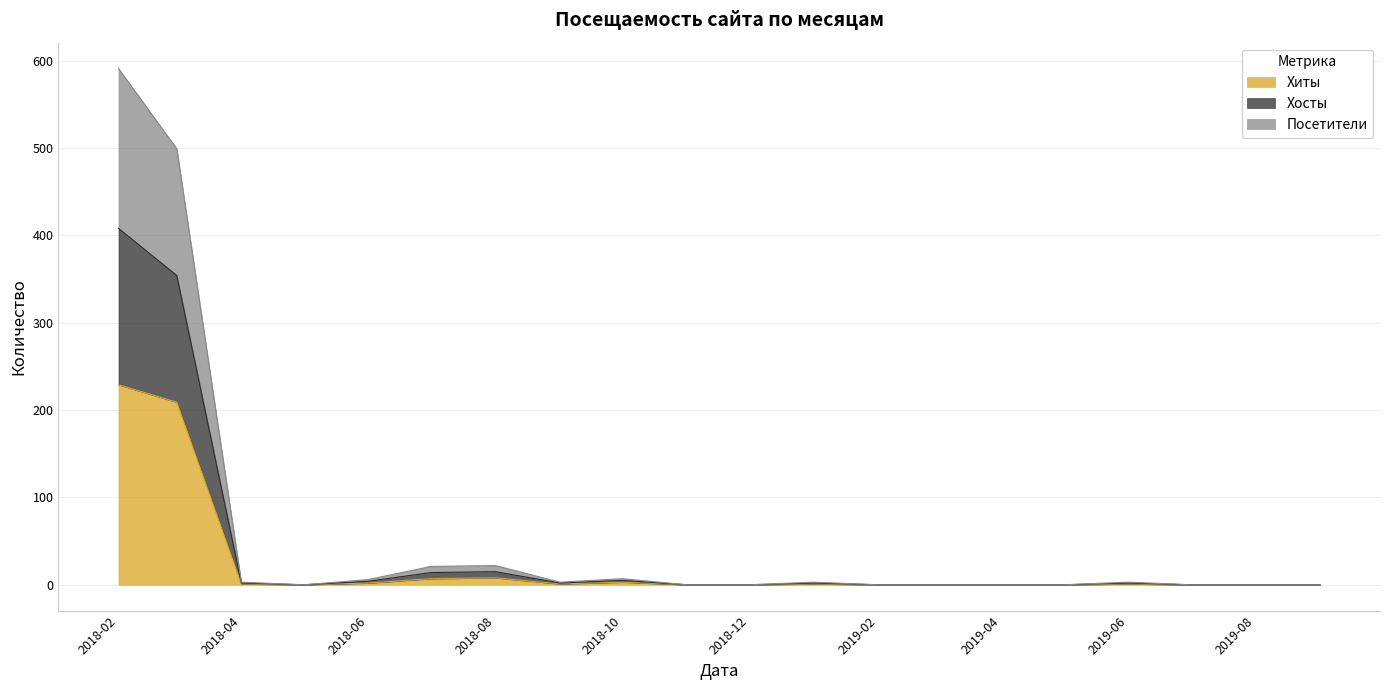

True or false: Хосты and Посетители intersect in this chart.

False